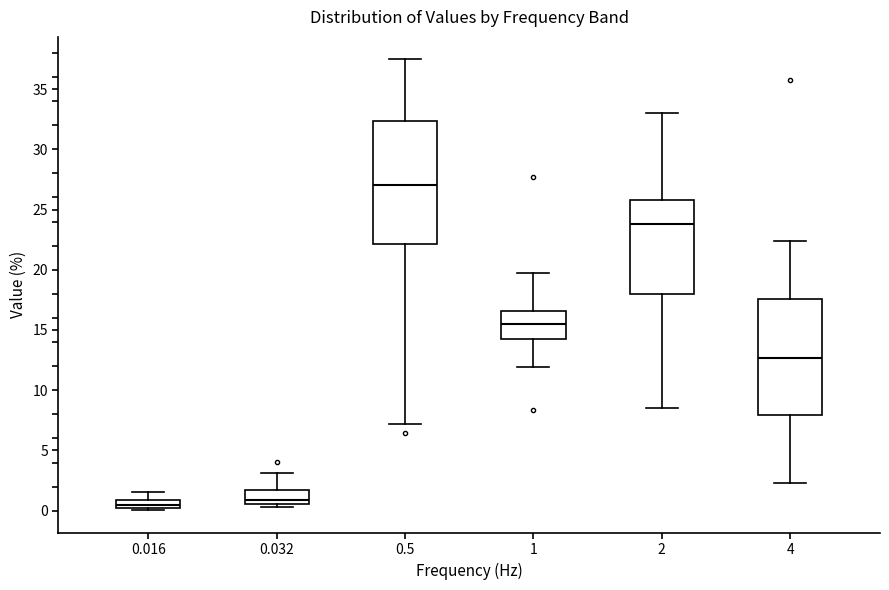

Comparing the boxes themselves (not the whiskers), which one is the tallest?

0.5